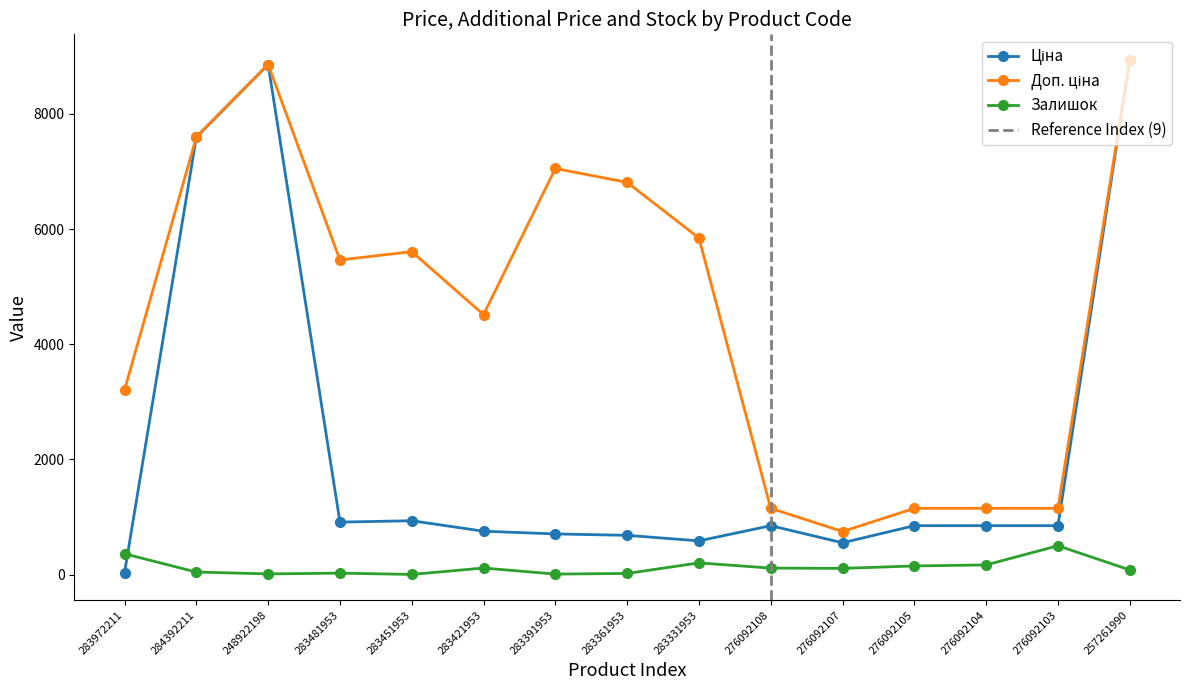

Which has a higher value, 276092103 or 283451953?

283451953